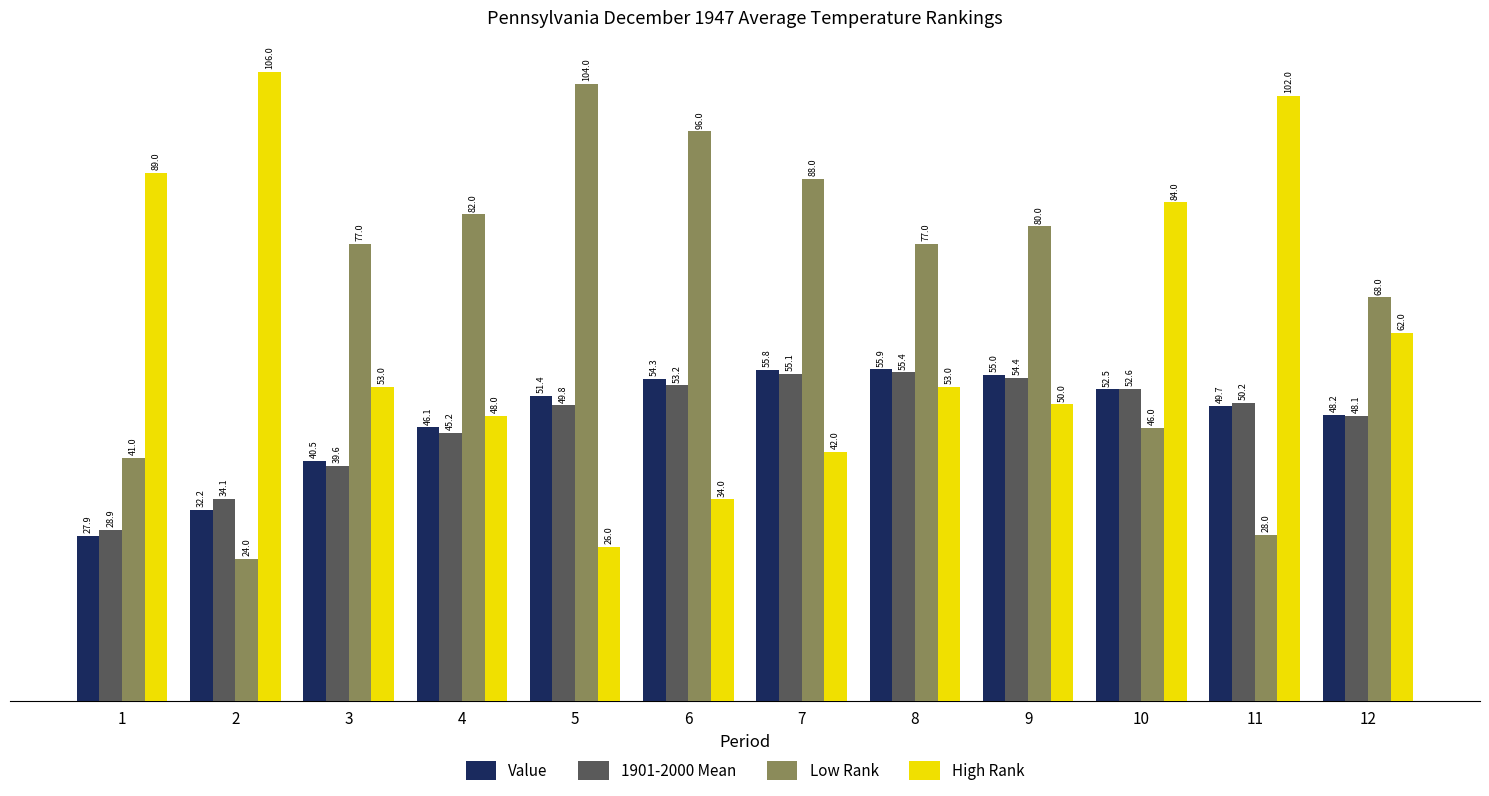

Reading left to right, list all the values displayed in this chart.

Value: 27.9	32.2	40.5	46.1	51.4	54.3	55.8	55.9	55.0	52.5	49.7	48.2
1901-2000 Mean: 28.9	34.1	39.6	45.2	49.8	53.2	55.1	55.4	54.4	52.6	50.2	48.1
Low Rank: 41.0	24.0	77.0	82.0	104.0	96.0	88.0	77.0	80.0	46.0	28.0	68.0
High Rank: 89.0	106.0	53.0	48.0	26.0	34.0	42.0	53.0	50.0	84.0	102.0	62.0